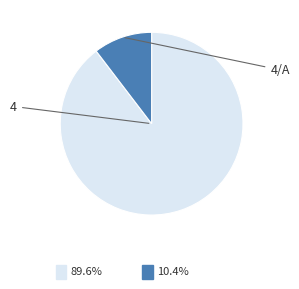

How many slices are in this pie chart?

2